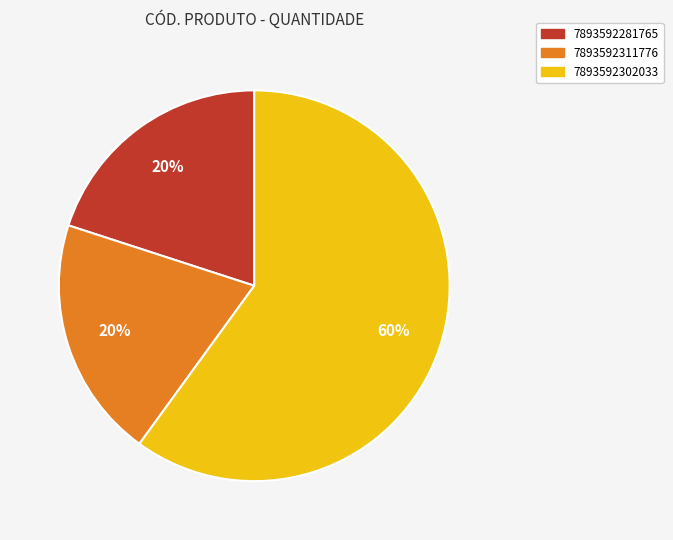

To the nearest percent, what is the combined percentage of 7893592281765 and 7893592311776?

40%